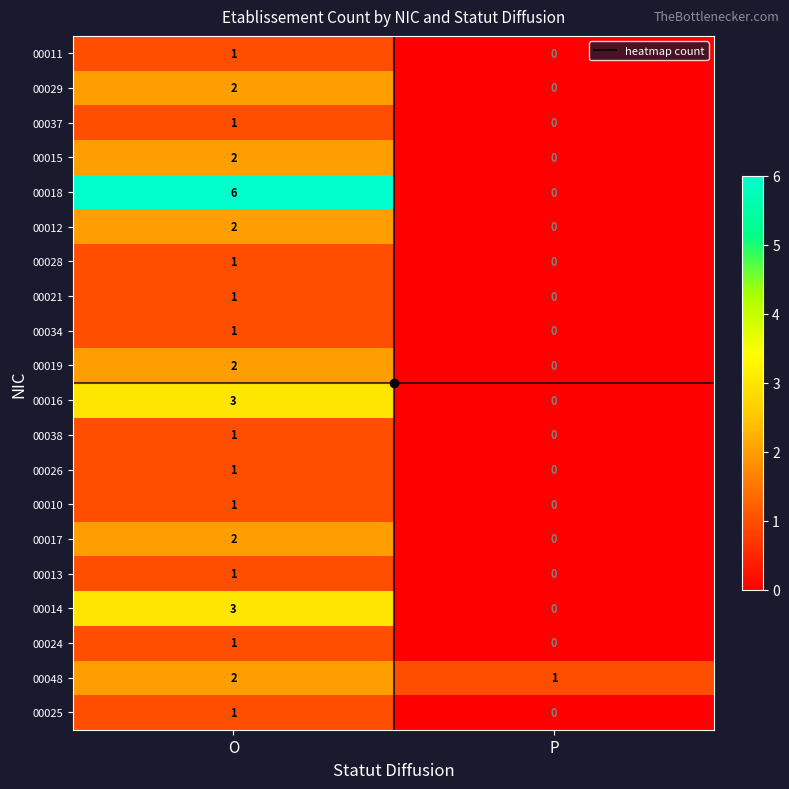

Which category has the highest value across all series?

O